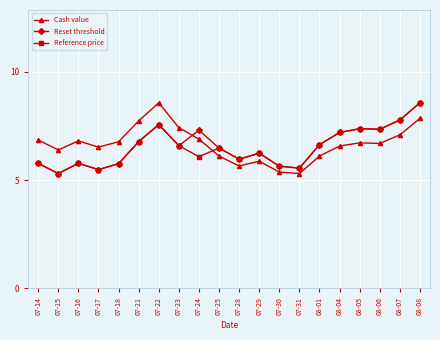

What value does the Reference price series have at 07-23?

6.6